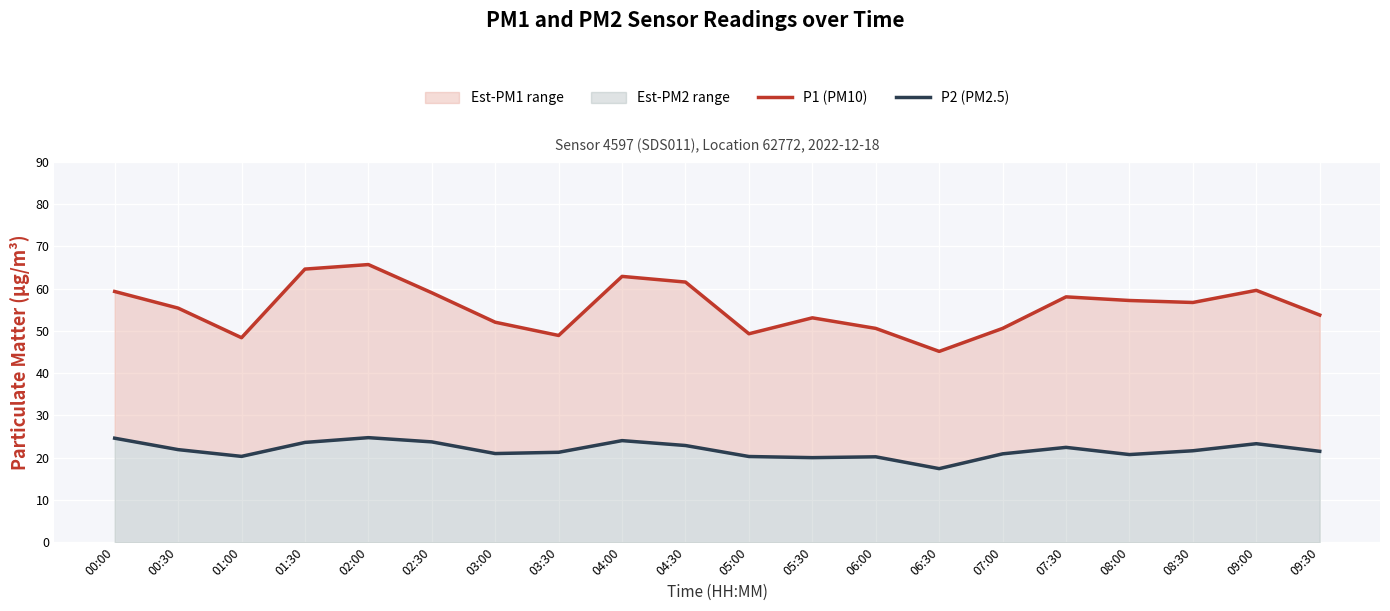

Which label corresponds to the smallest value in the chart?

06:30